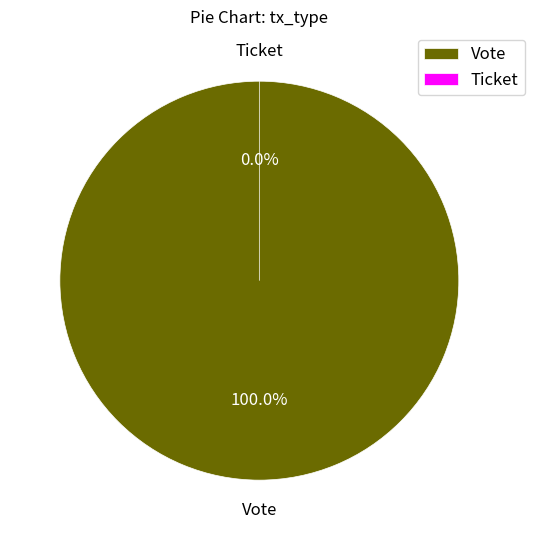

Does any single category account for the majority?

Yes